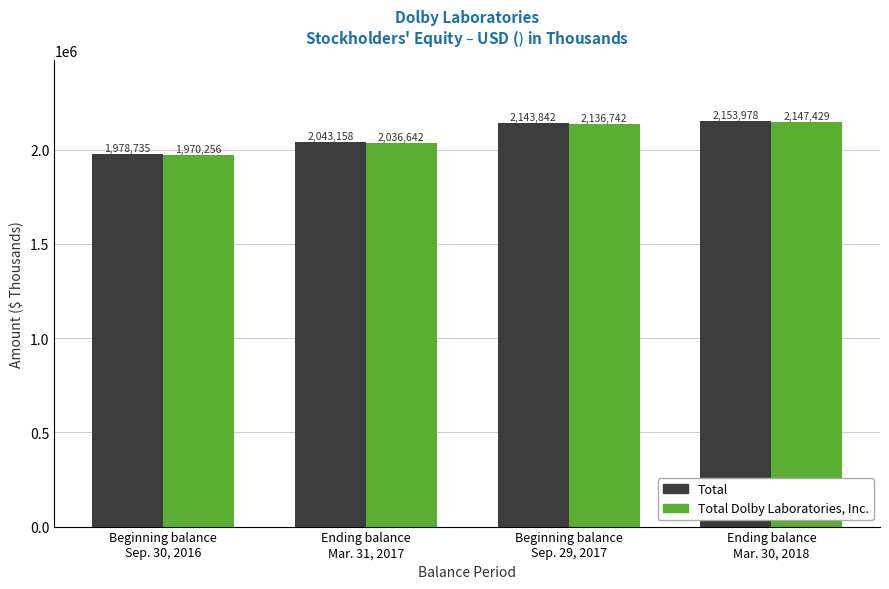

How many bars are there in each group?

2